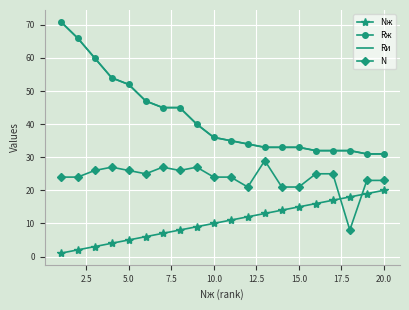

Which series has the largest total across all categories?

Rж